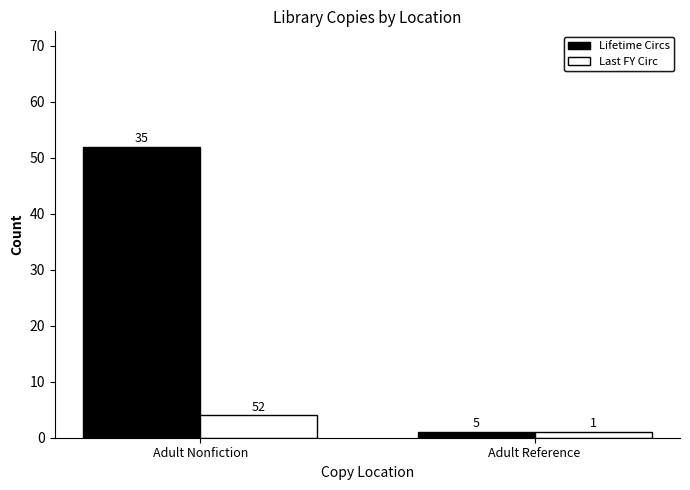

What is the difference between the maximum and minimum values in the Lifetime Circs series?

51